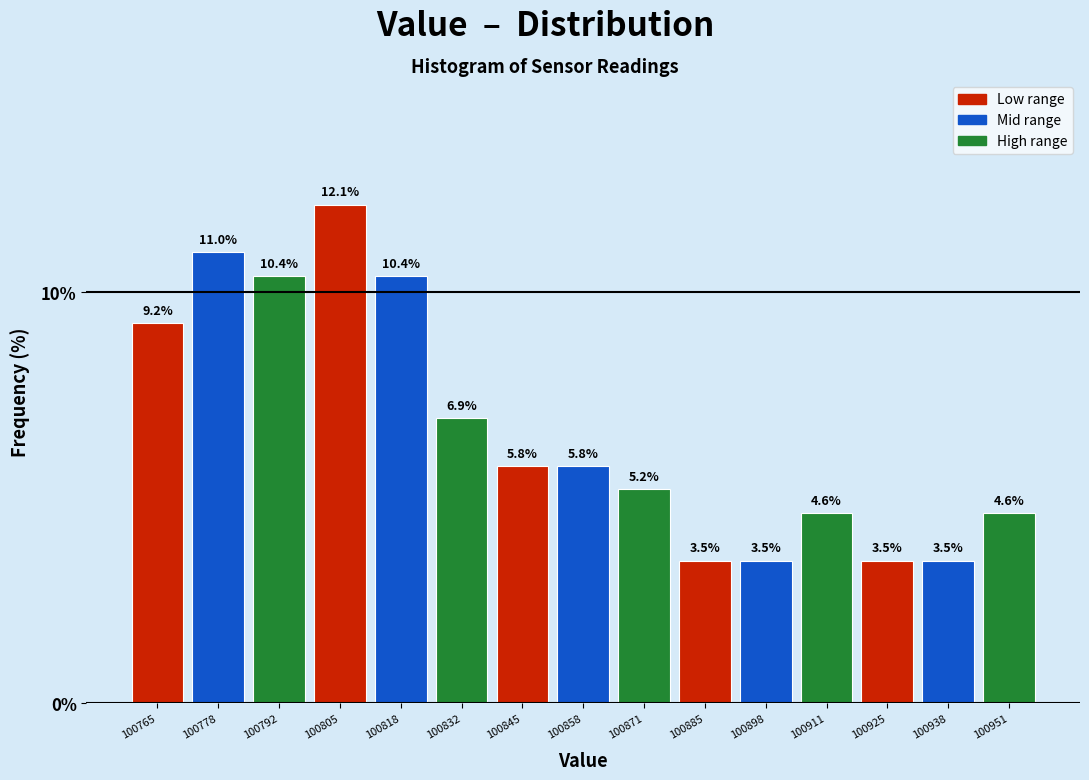

Reading left to right, transcribe this chart: for each bar, give the range it covers on the x-axis and its height. The bar edges are not printed on the chart, so give them approximately, as read against the axis.

100758 to 100772: 9.2
100772 to 100784: 11.0
100784 to 100798: 10.4
100798 to 100812: 12.1
100812 to 100824: 10.4
100824 to 100838: 6.9
100838 to 100852: 5.8
100852 to 100864: 5.8
100864 to 100878: 5.2
100878 to 100892: 3.5
100892 to 100904: 3.5
100904 to 100918: 4.6
100918 to 100932: 3.5
100932 to 100944: 3.5
100944 to 100958: 4.6